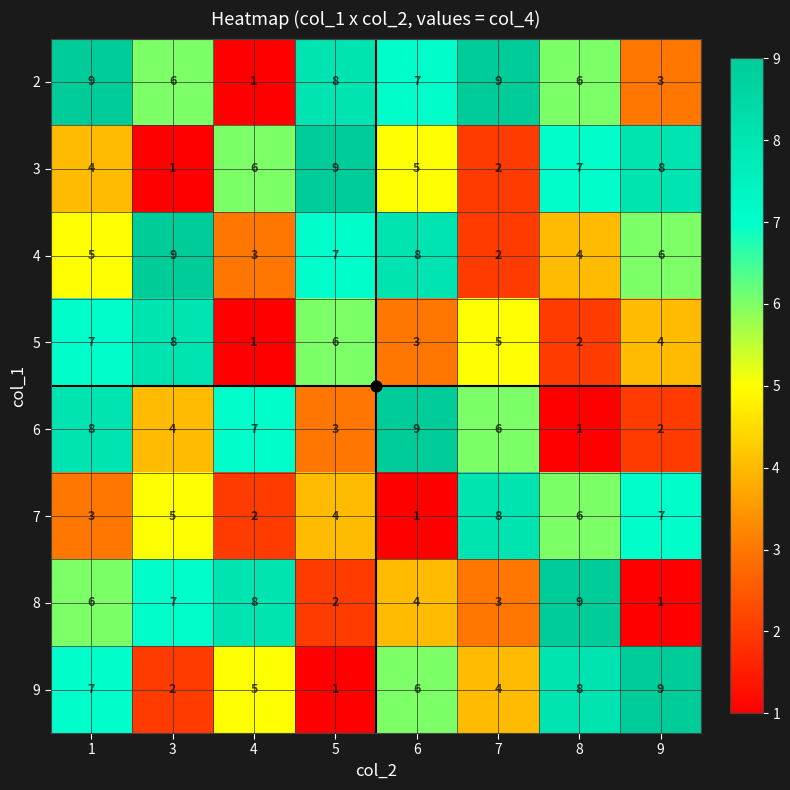

At how many categories does at least one series exceed 3?

8